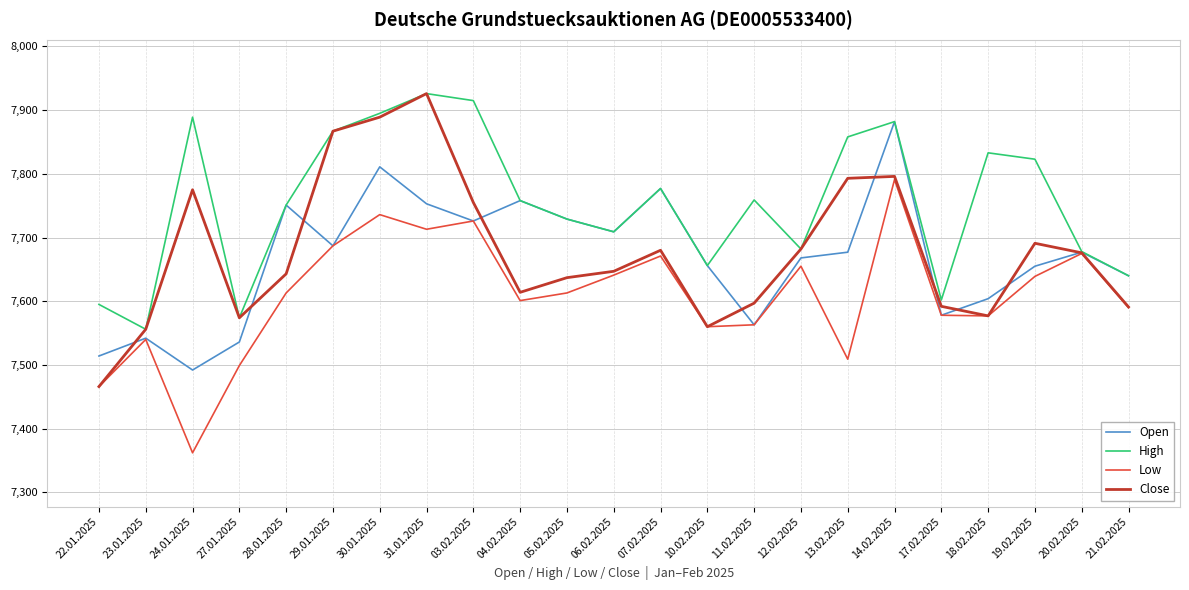

Which series has the largest range (max minus min)?

Close